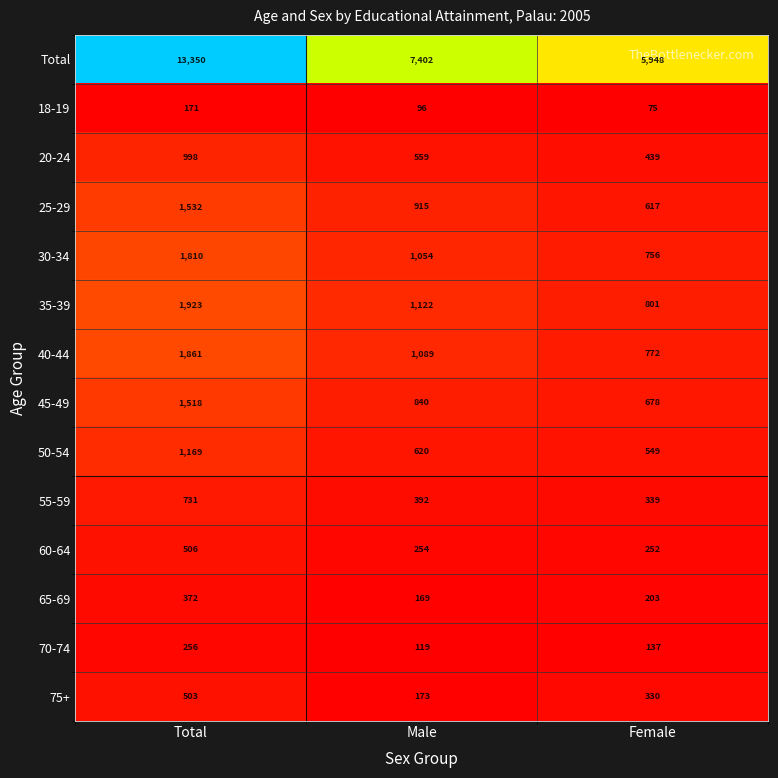

Rank the series by their maximum value, from lowest to highest.

18-19, 70-74, 65-69, 75+, 60-64, 55-59, 20-24, 50-54, 45-49, 25-29, 30-34, 40-44, 35-39, Total